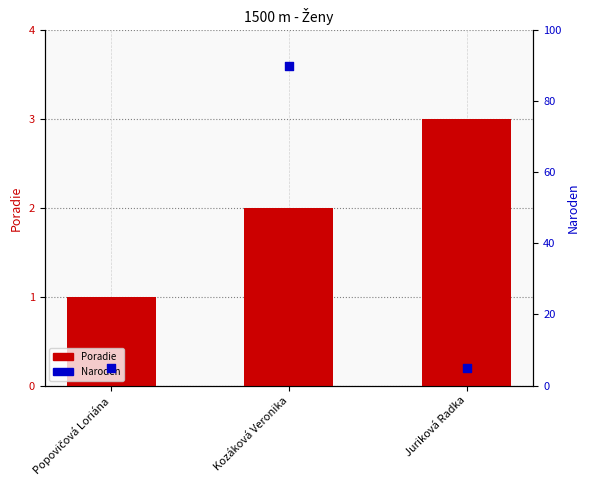

At how many categories does at least one series exceed 45?

1